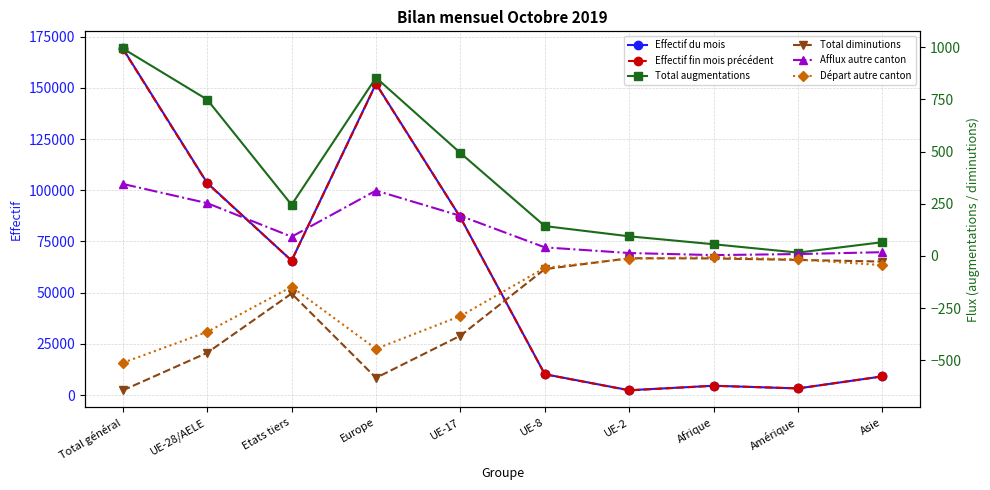

What is the value of the Total augmentations point at the 6th from the left?

143